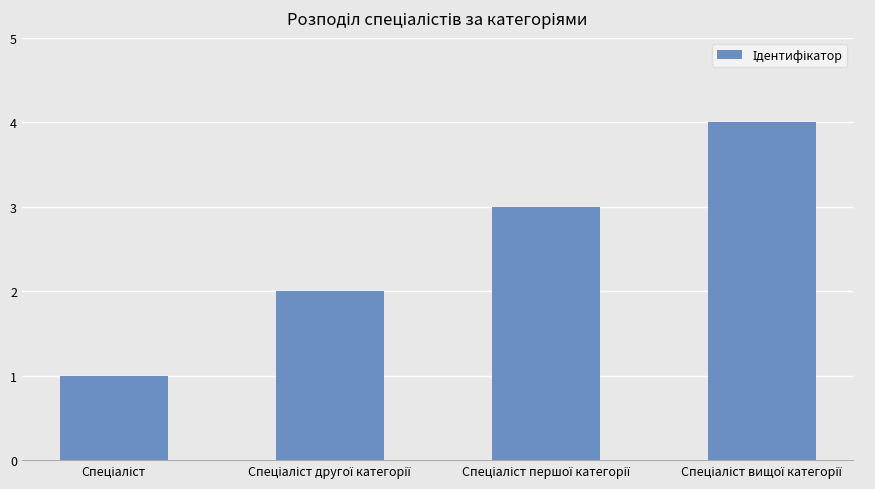

What is the maximum value shown in the chart?

4